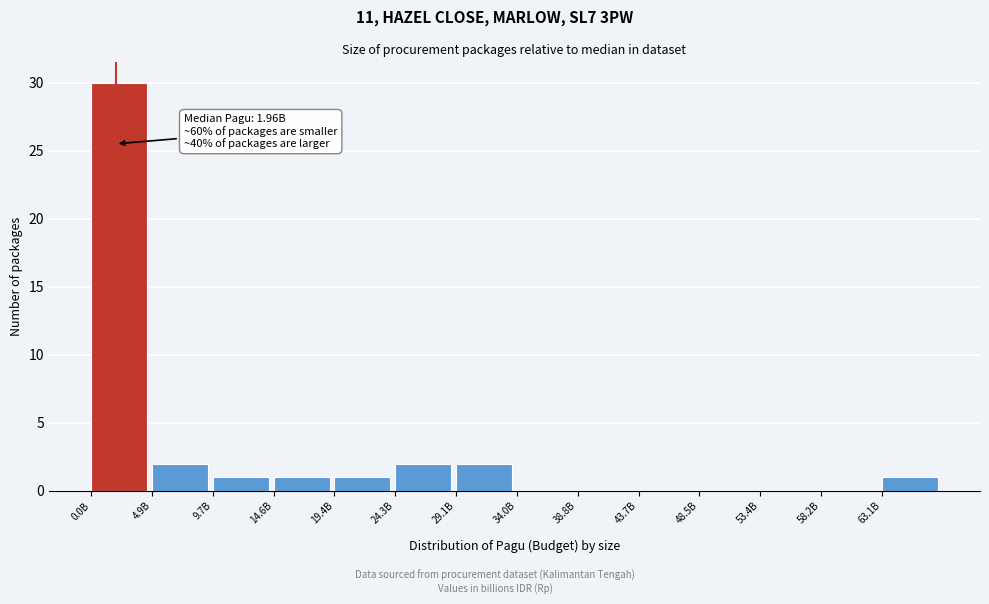

Reading left to right, list all the values displayed in this chart.

0.0B=30	4.9B=2	9.7B=1	14.6B=1	19.4B=1	24.3B=2	29.1B=2	34.0B=0	38.8B=0	43.7B=0	48.5B=0	53.4B=0	58.2B=0	63.1B=1